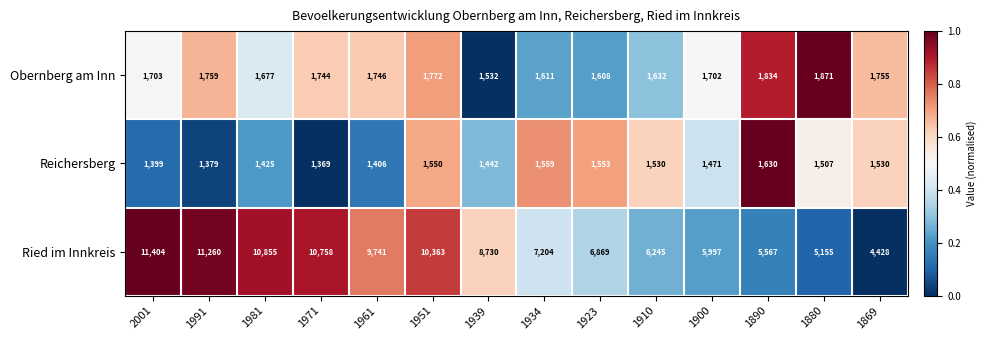

Rank the series by their maximum value, from highest to lowest.

Ried im Innkreis, Obernberg am Inn, Reichersberg